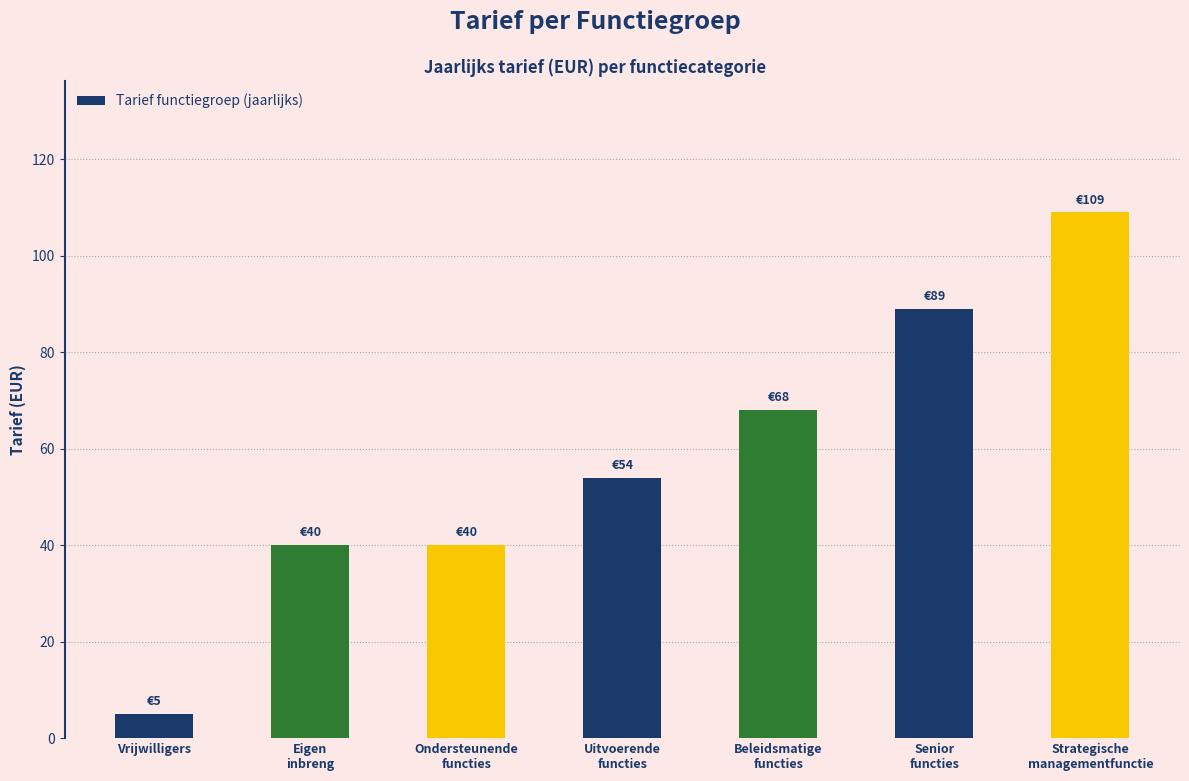

Count the number of data series in this chart.

1